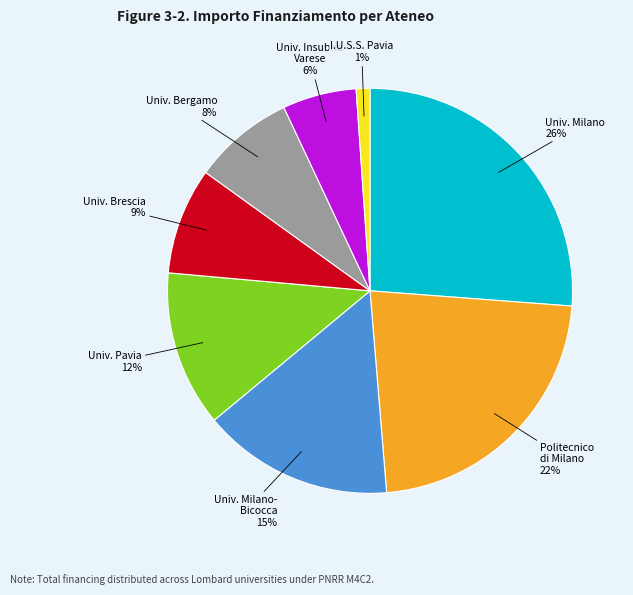

Does any single category account for the majority?

No